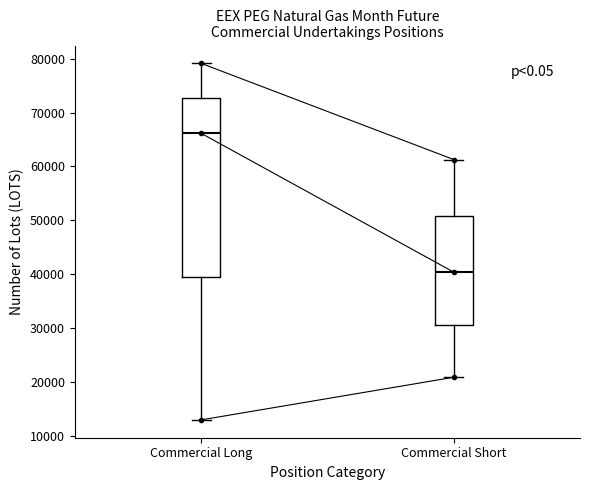

Which box has the lowest median line?

Commercial Short